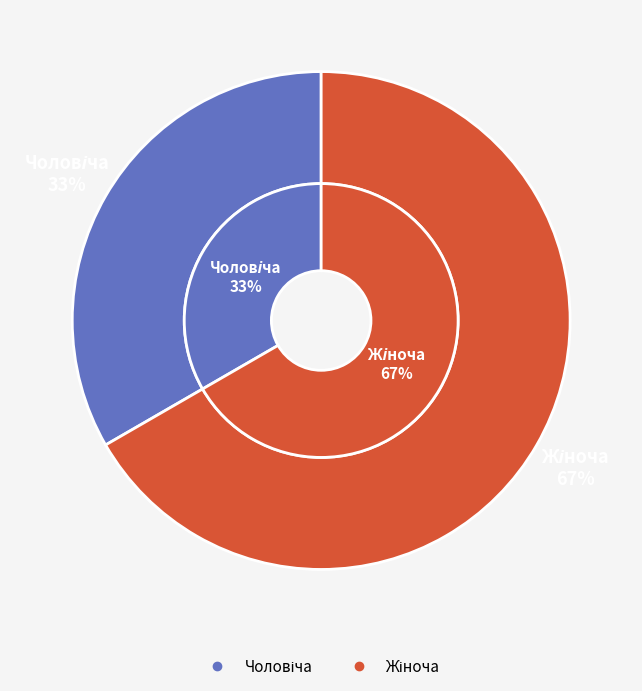

How many slices are in this pie chart?

2